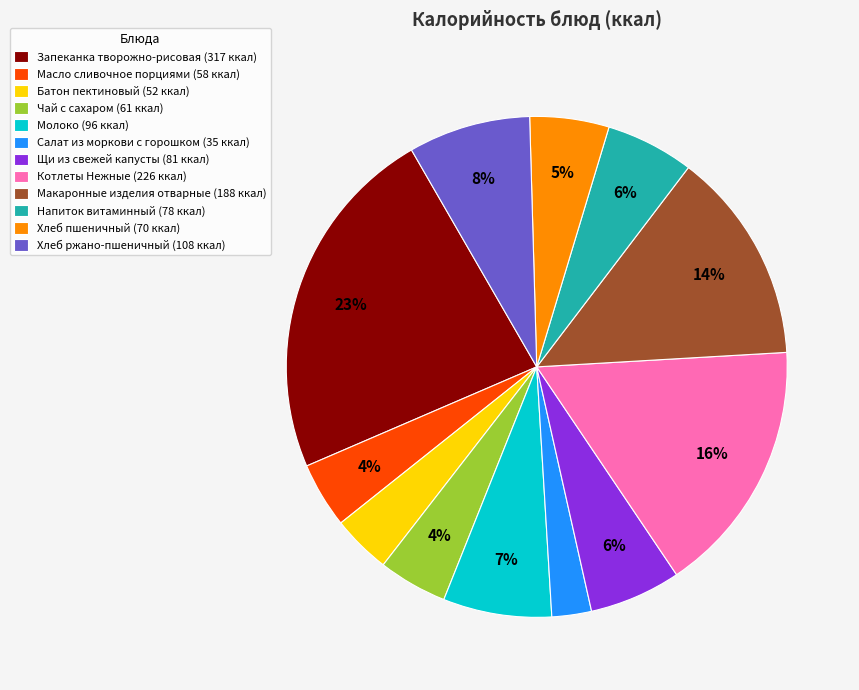

Do Хлеб пшеничный (70 ккал) and Чай с сахаром (61 ккал) together represent more than half of the pie?

No